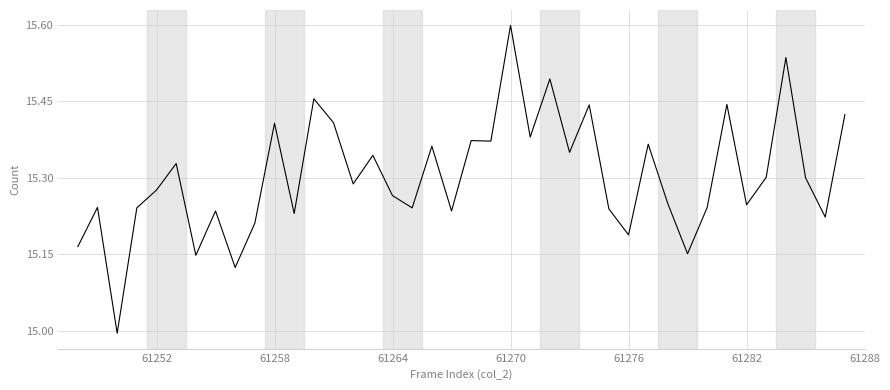

What is the greatest value displayed?

15.6